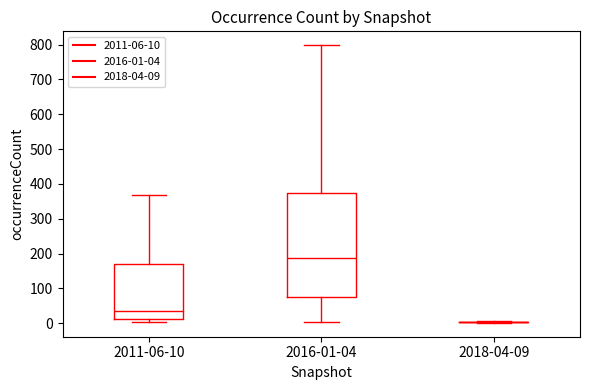

Which box is the tallest, from its lower edge to its upper edge?

2016-01-04